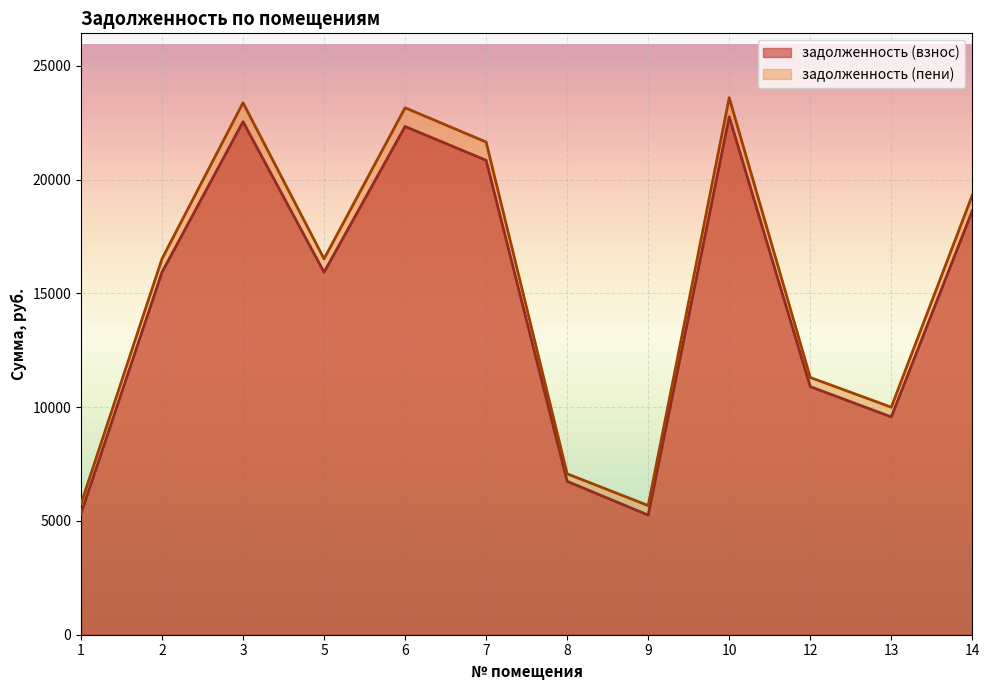

What value does the задолженность (взнос) series have at 8?

6742.2